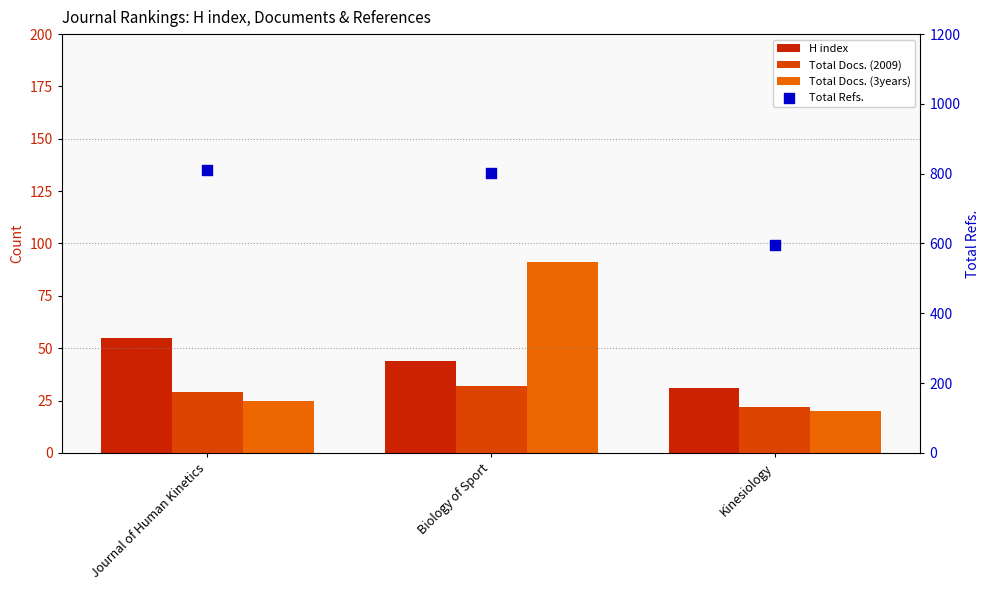

Which series has the largest total across all categories?

Total Refs.